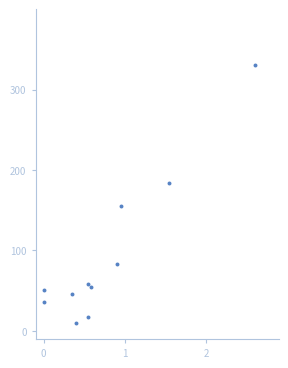

What is the average Y value?

93.4